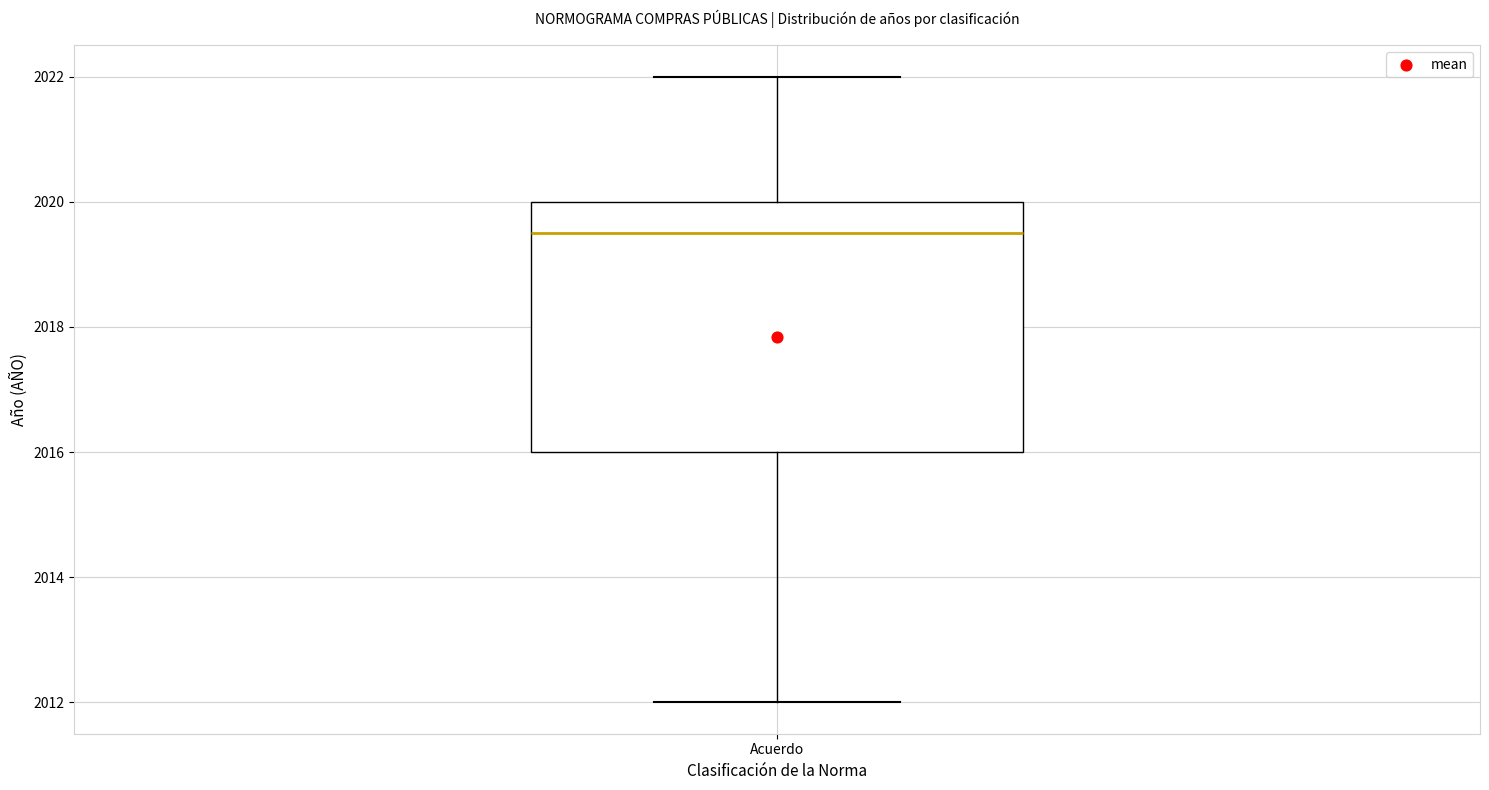

Transcribe this box plot: give where the median line is, the range the box spans, and where the two whiskers end, as read against the y-axis. The values are not printed on the chart, so give them approximately, as read against the axis.

median 2019.6, box 2016.0 to 2020.0, whiskers 2012.0 to 2022.0